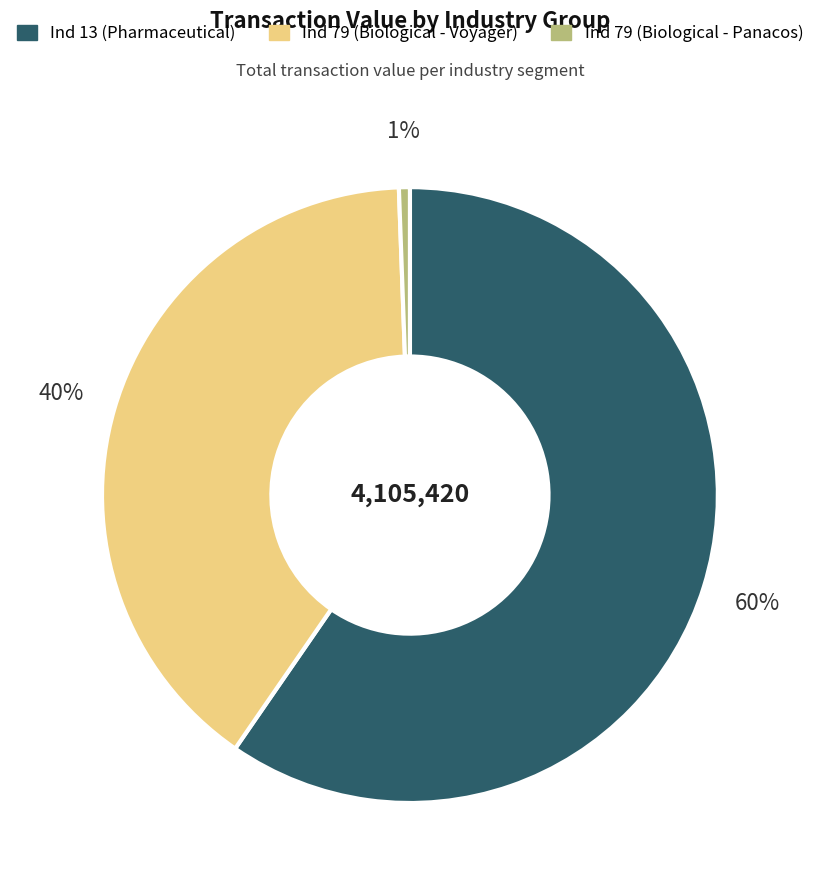

How many segments does this pie chart have?

3